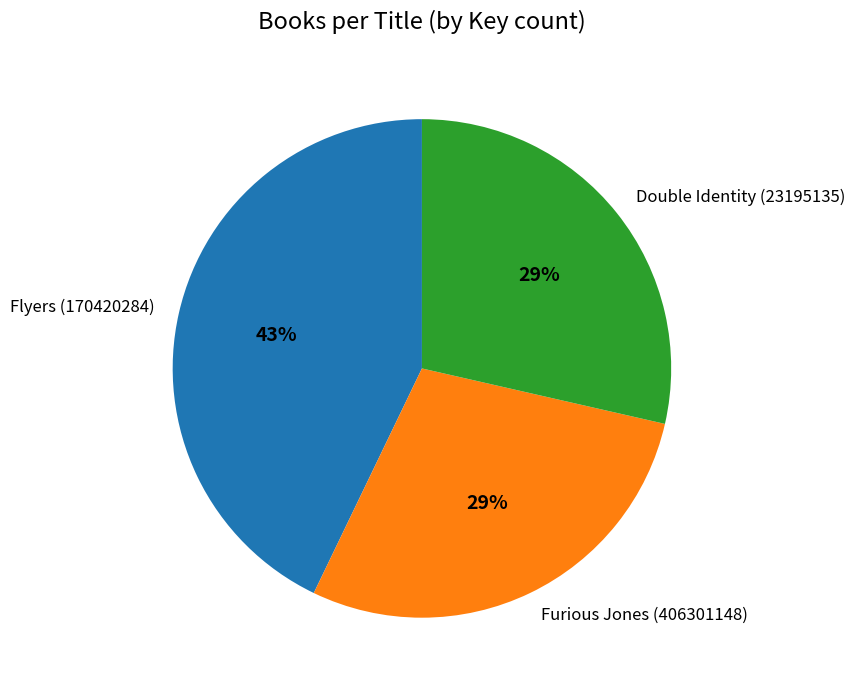

What percentage is the Flyers (170420284) slice, to the nearest percent?

43%